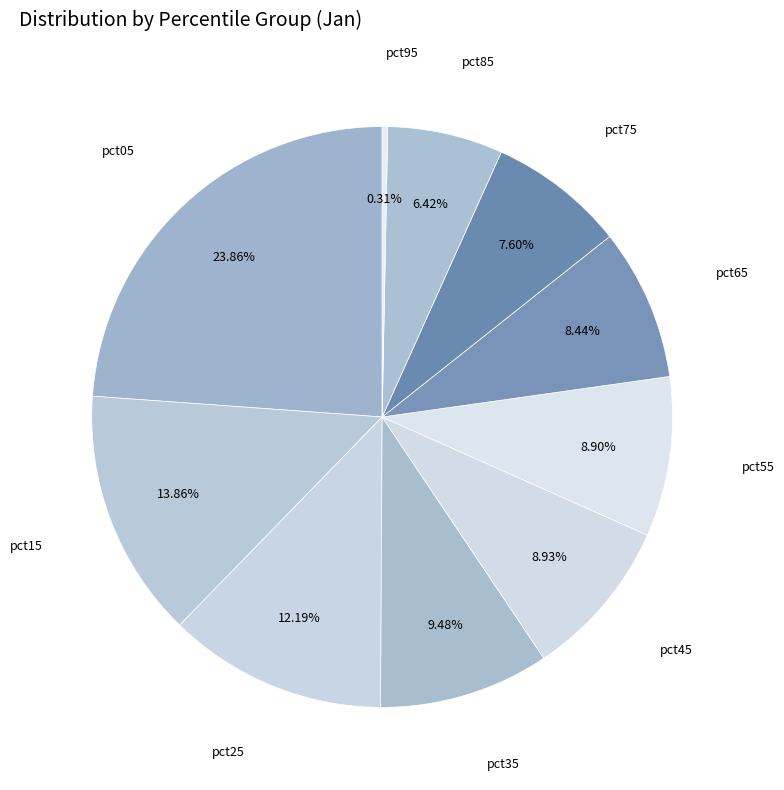

Does any single category account for the majority?

No